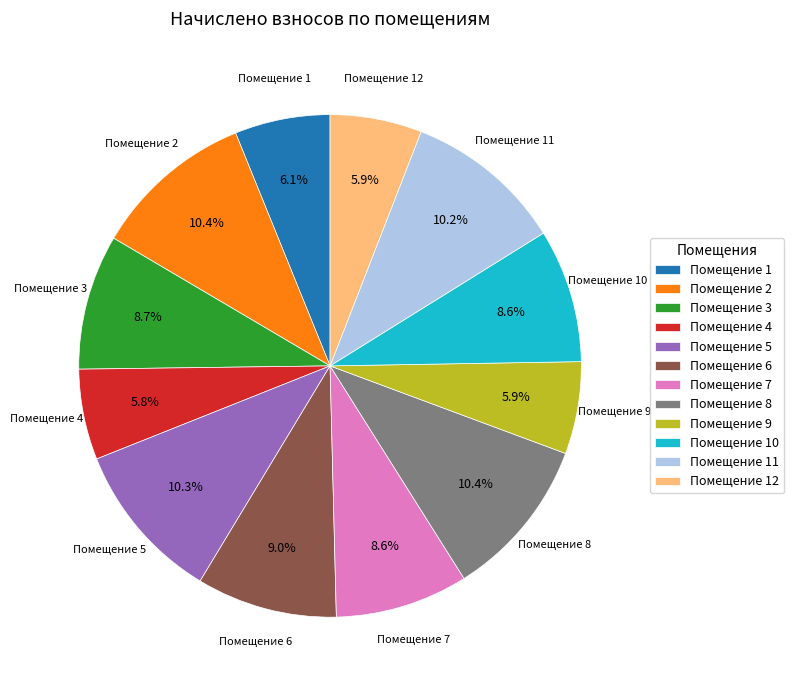

What is the ratio of the value at Помещение 12 to the value at Помещение 4?

1.0